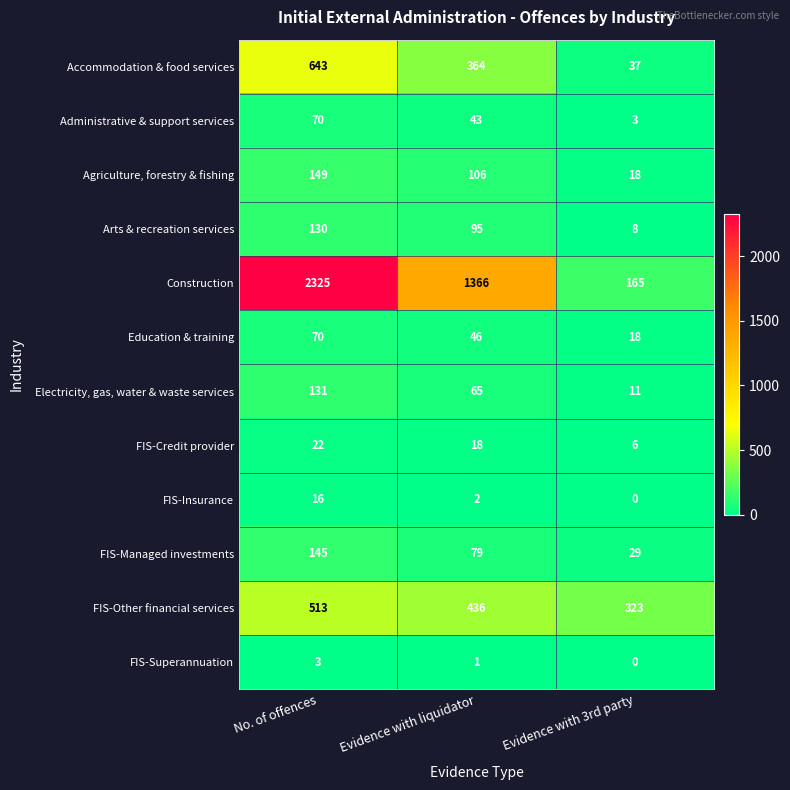

What is the total value across all series at No. of offences?

4217